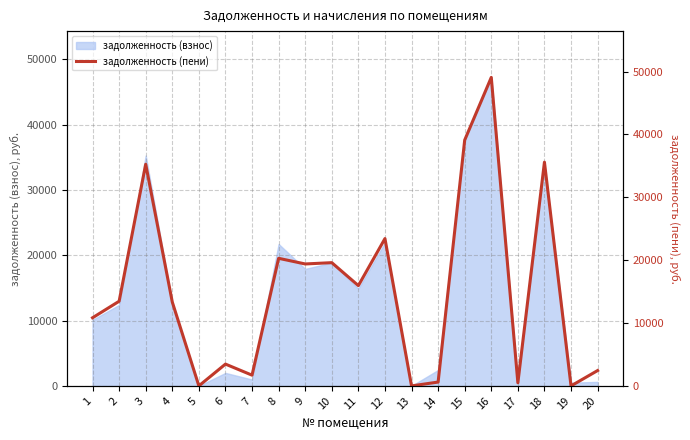

How many values exceed 13466?

10